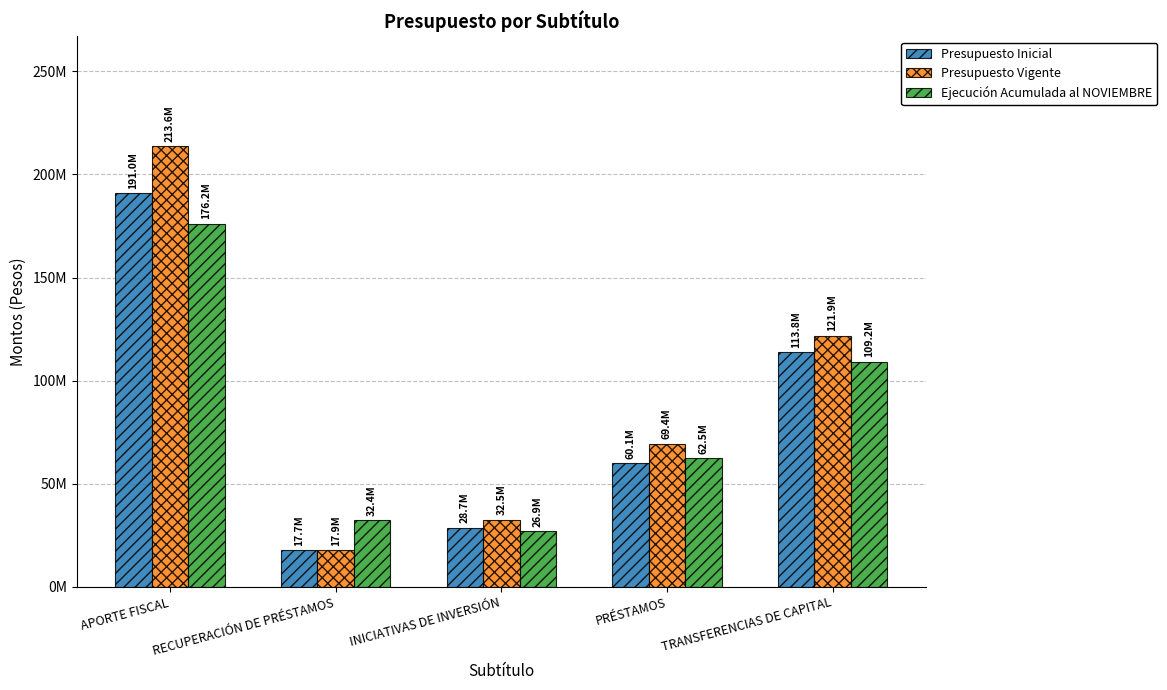

What position from the left is PRÉSTAMOS?

4